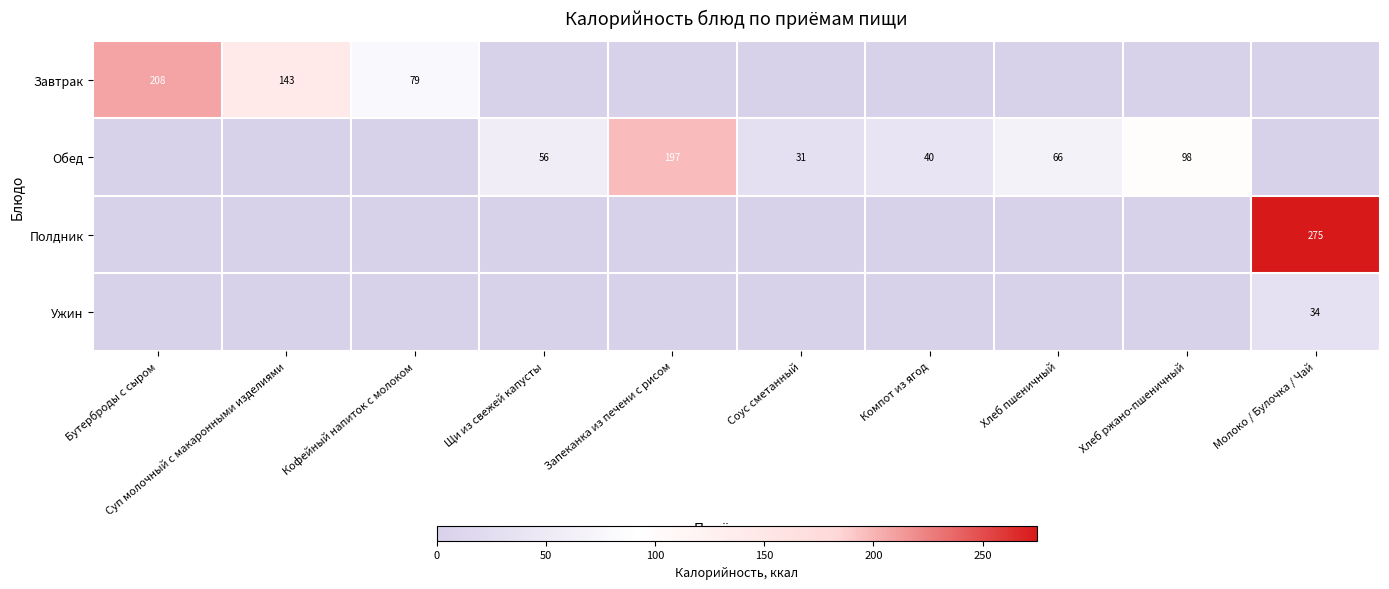

Is it true that Обед equals 98 at Хлеб ржано-пшеничный?

True